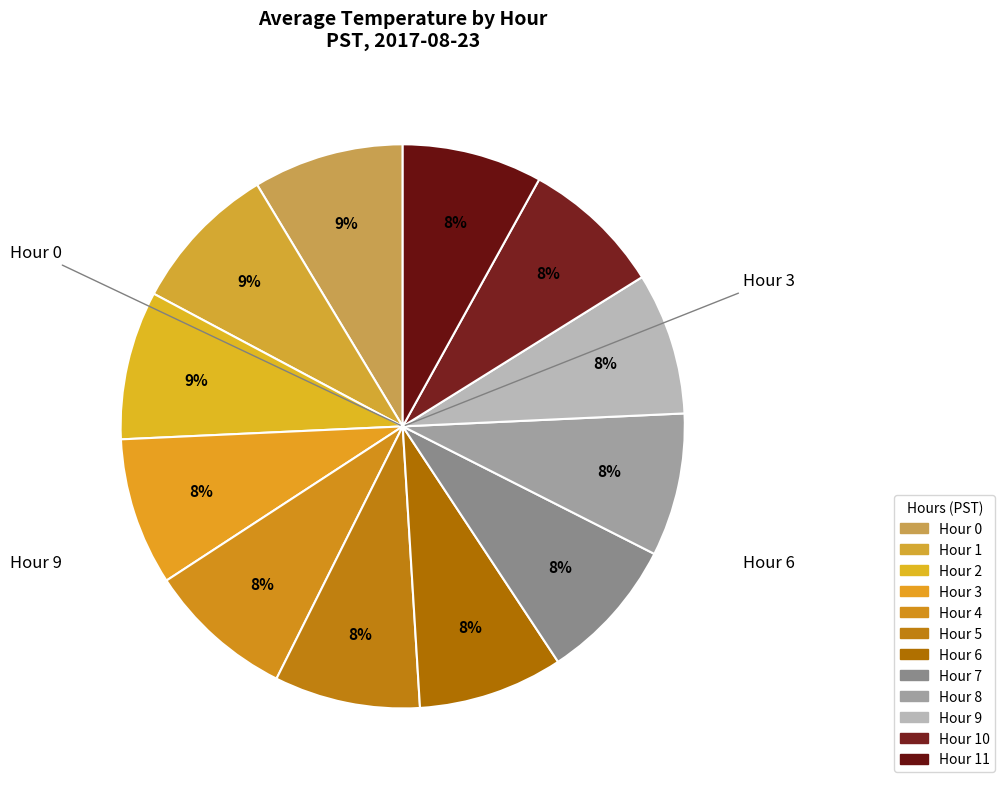

How many segments does this pie chart have?

12